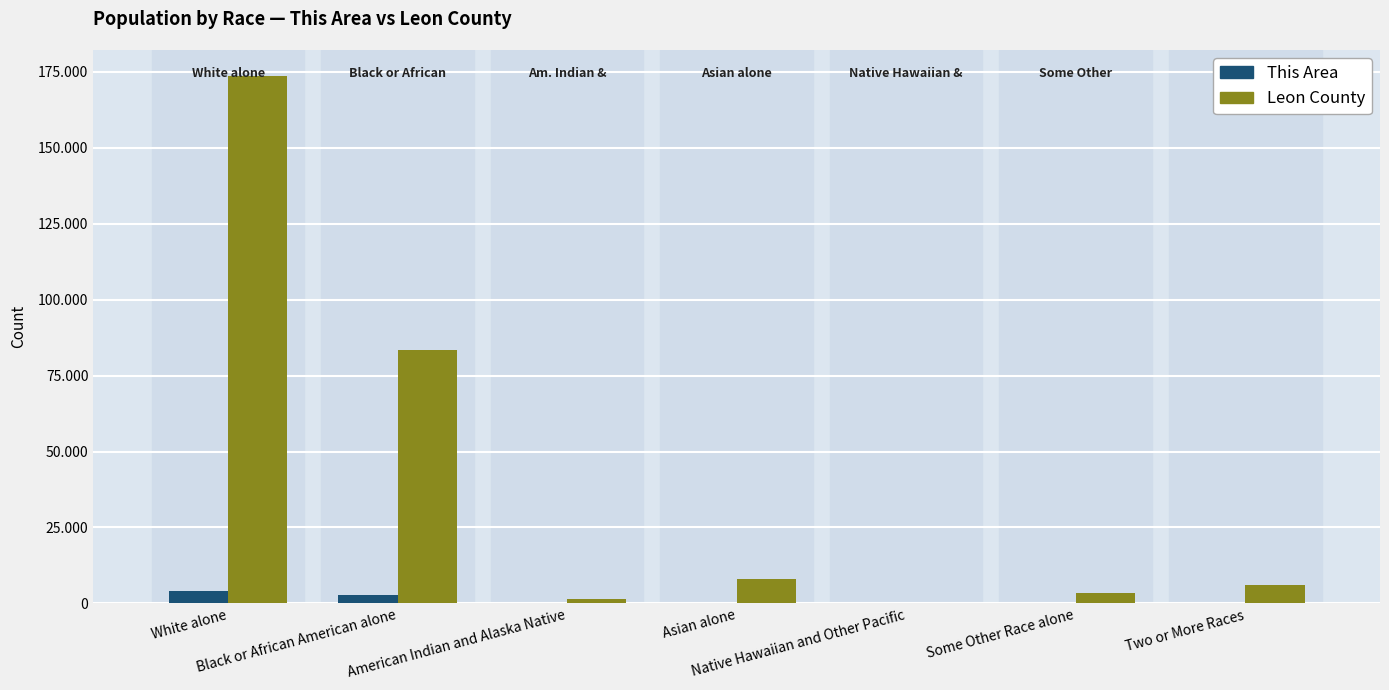

Read the This Area value at Black or African American alone, to the nearest 50.

2850